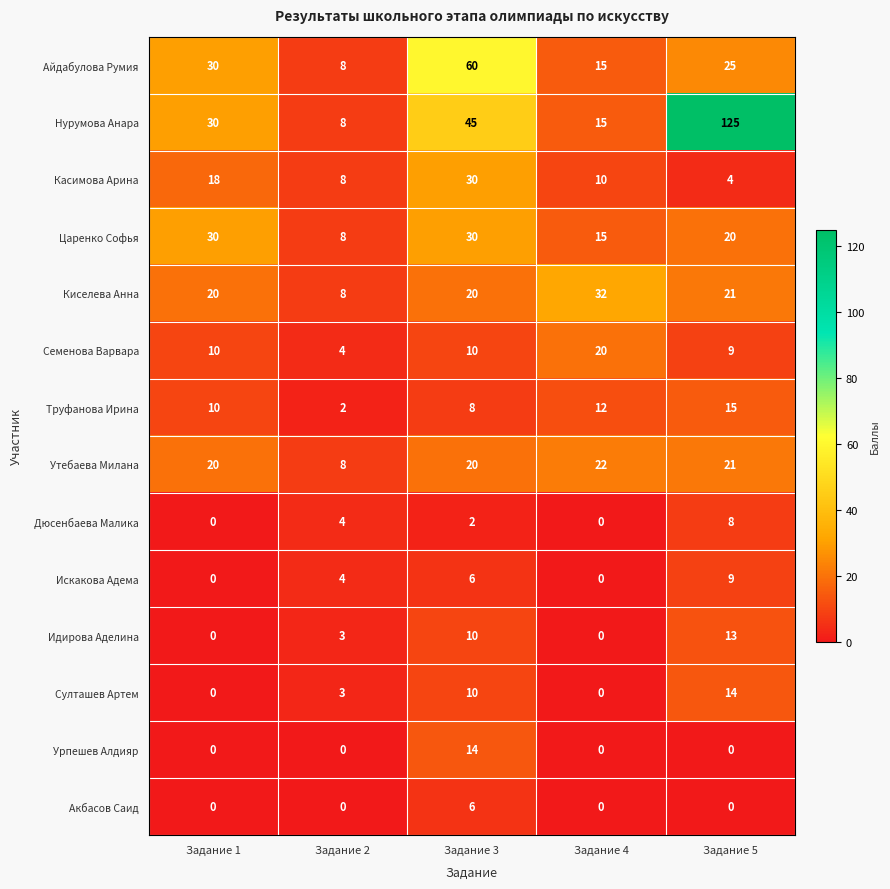

The Касимова Арина series shows 2 at Задание 5. True or false?

False